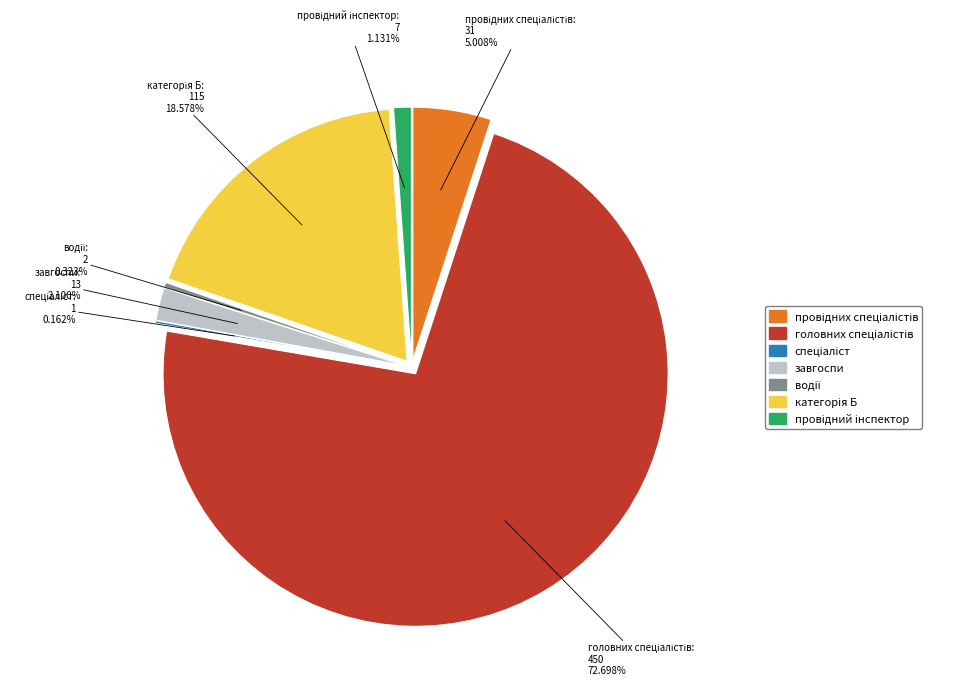

Is it true that провідних спеціалістів is 5% of the pie?

True